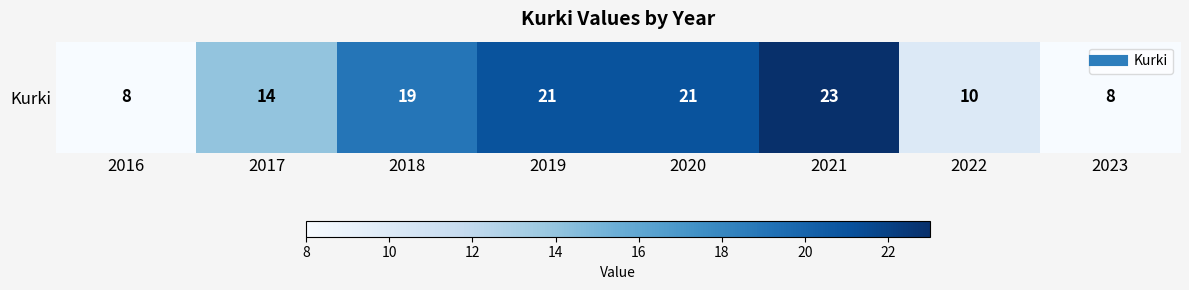

What is the average value?

16